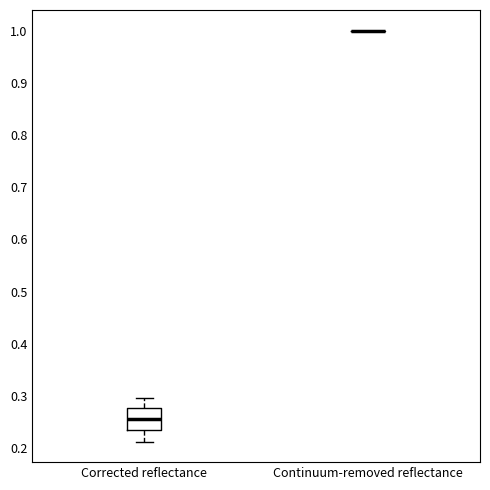

Reading left to right, read every box against the y-axis: the position of its median line, the range the box covers, and the ends of its whiskers. The values are not printed on the chart, so give them approximately, as read against the axis.

Corrected reflectance: median 0.26, box 0.23 to 0.28, whiskers 0.21 to 0.30
Continuum-removed reflectance: box collapsed to a line at 1.00, whiskers 1.00 to 1.00